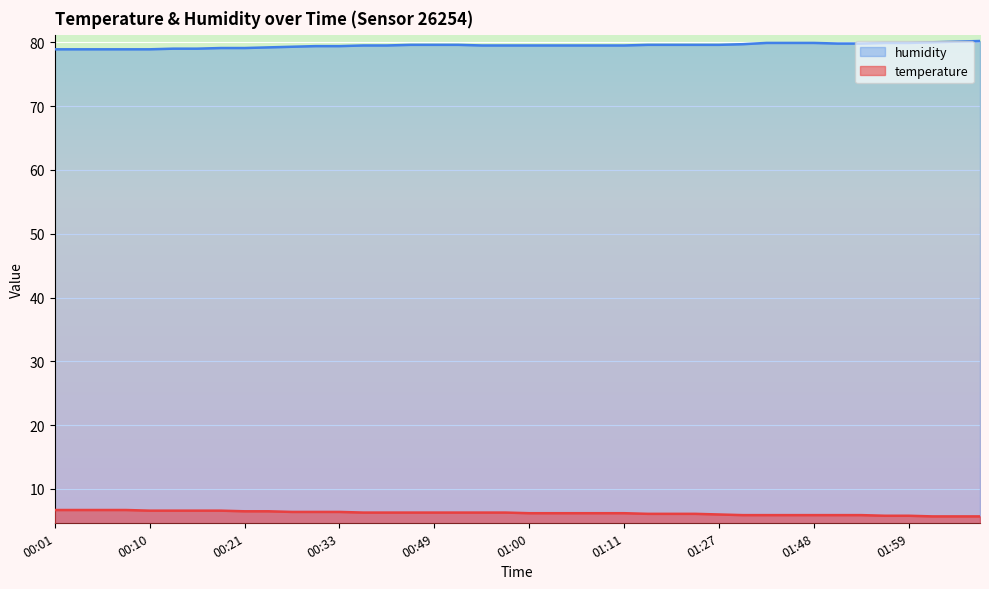

True or false: humidity has more than 0 interior local peaks.

False